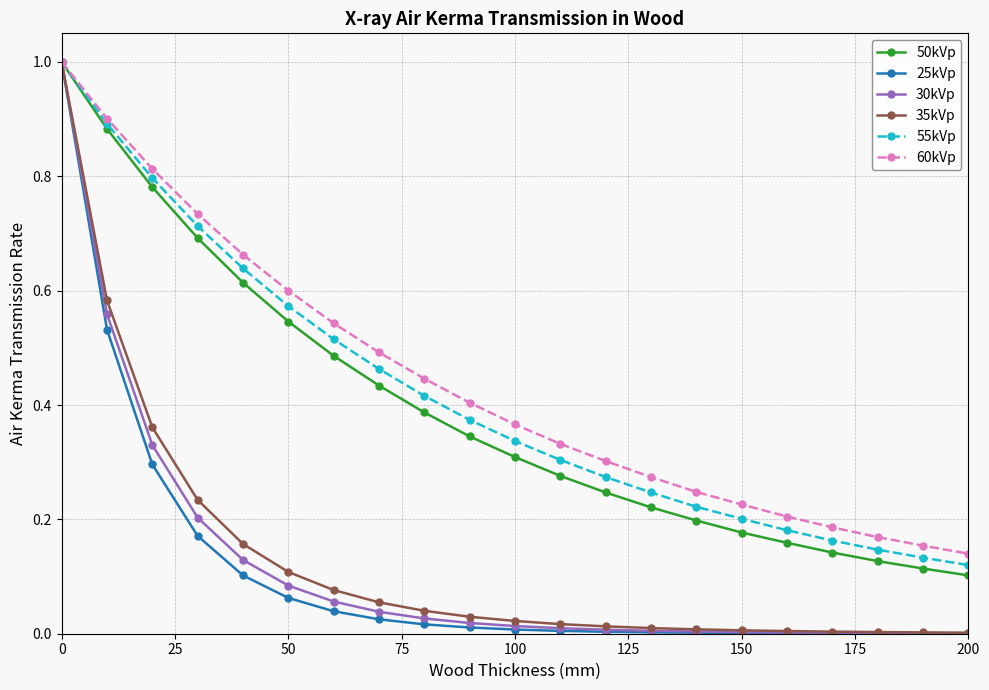

How many 60kVp values are between 0 and 1?

21